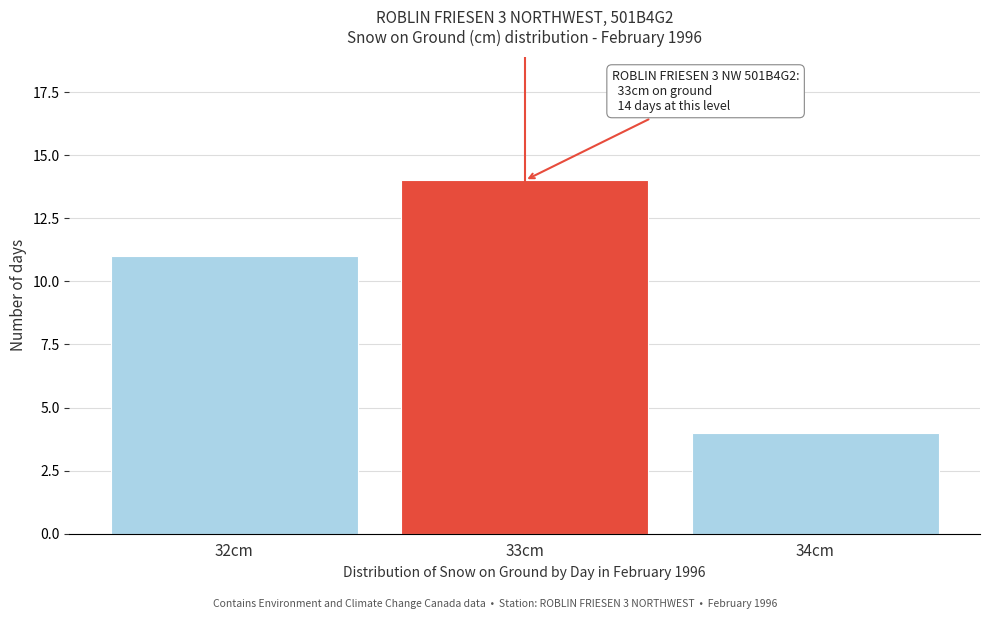

Reading left to right, transcribe all the data shown in this chart.

11	14	4